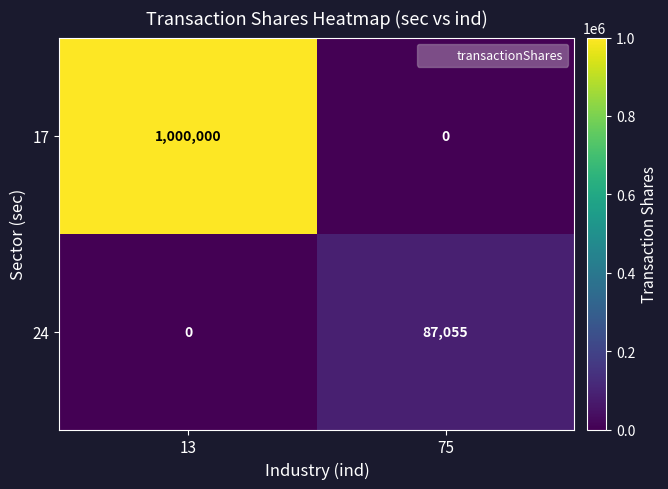

Rank the series at 75 from lowest to highest value.

17, 24